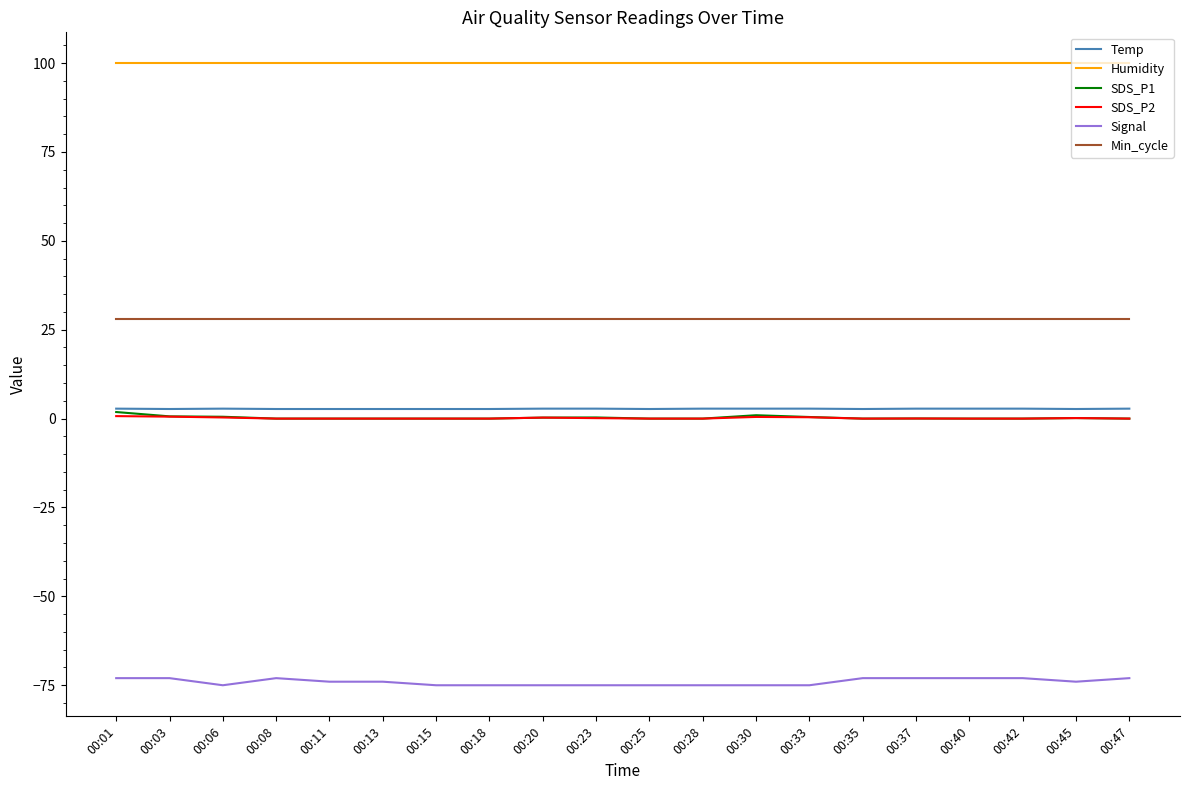

The Signal series shows -73.0 at 00:42. True or false?

True